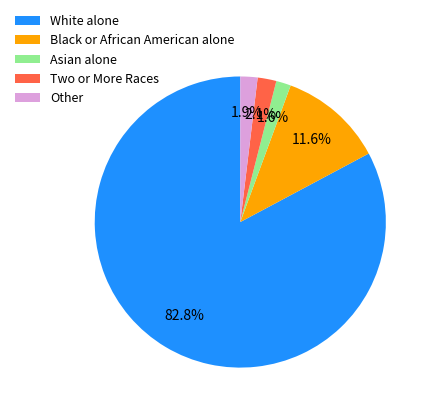

Between Asian alone and White alone, which is larger?

White alone